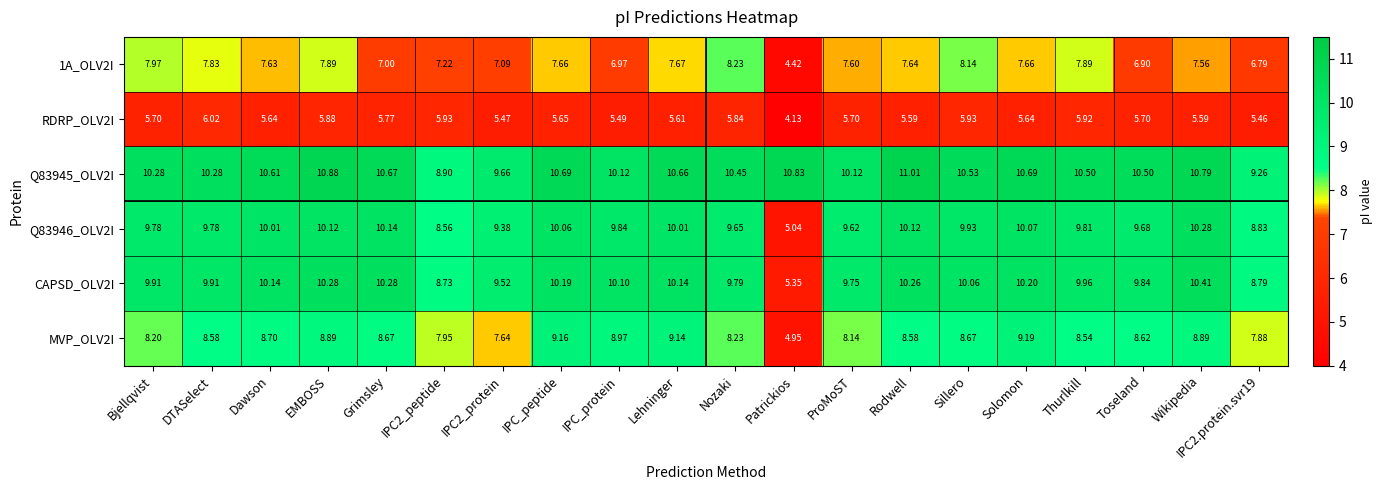

What is the total value across all series at IPC_peptide?

53.4